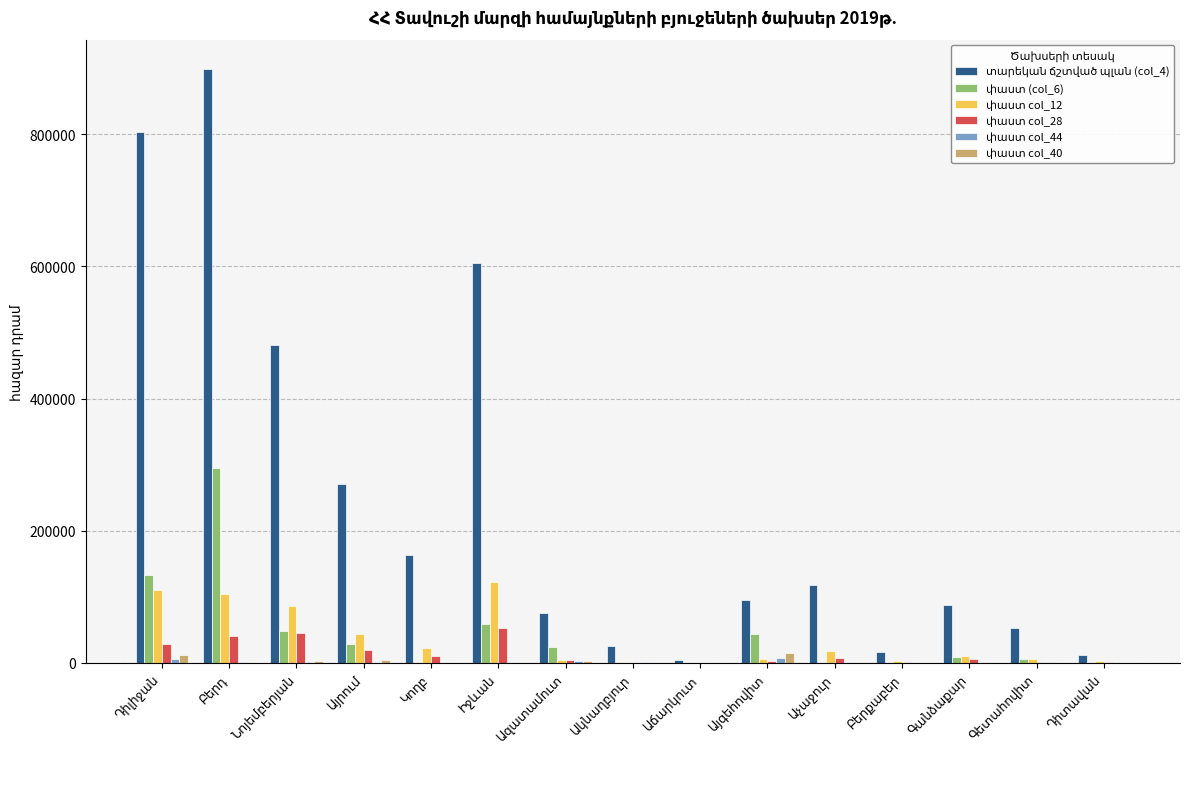

Which category has the lowest value in the փաստ col_40 series?

Աճարկուտ